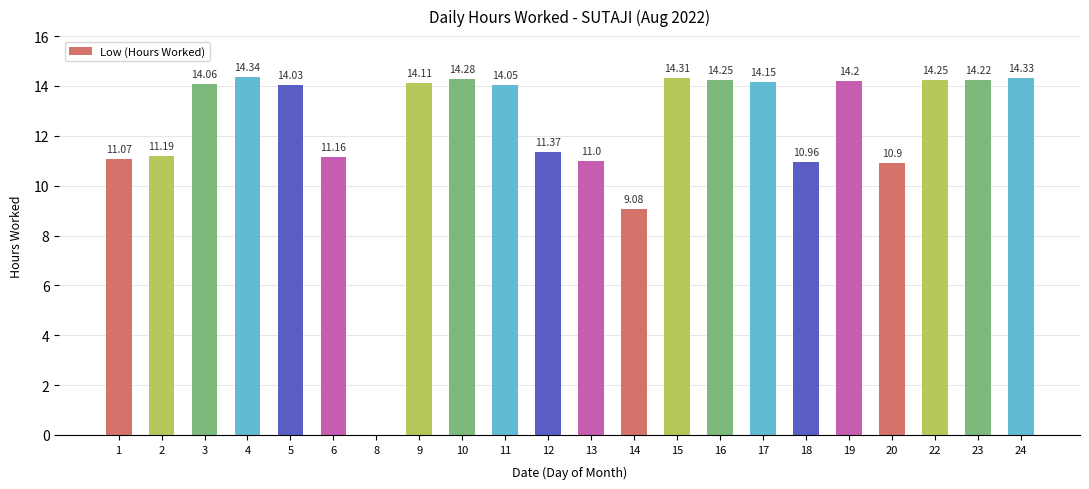

How many data points does each series have?

22